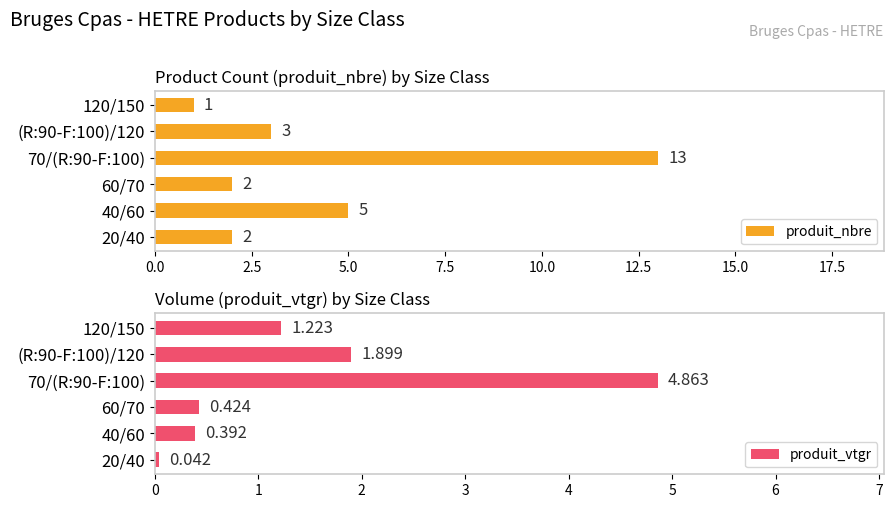

List the labels in order of produit_vtgr value, largest first.

70/(R:90-F:100), (R:90-F:100)/120, 120/150, 60/70, 40/60, 20/40